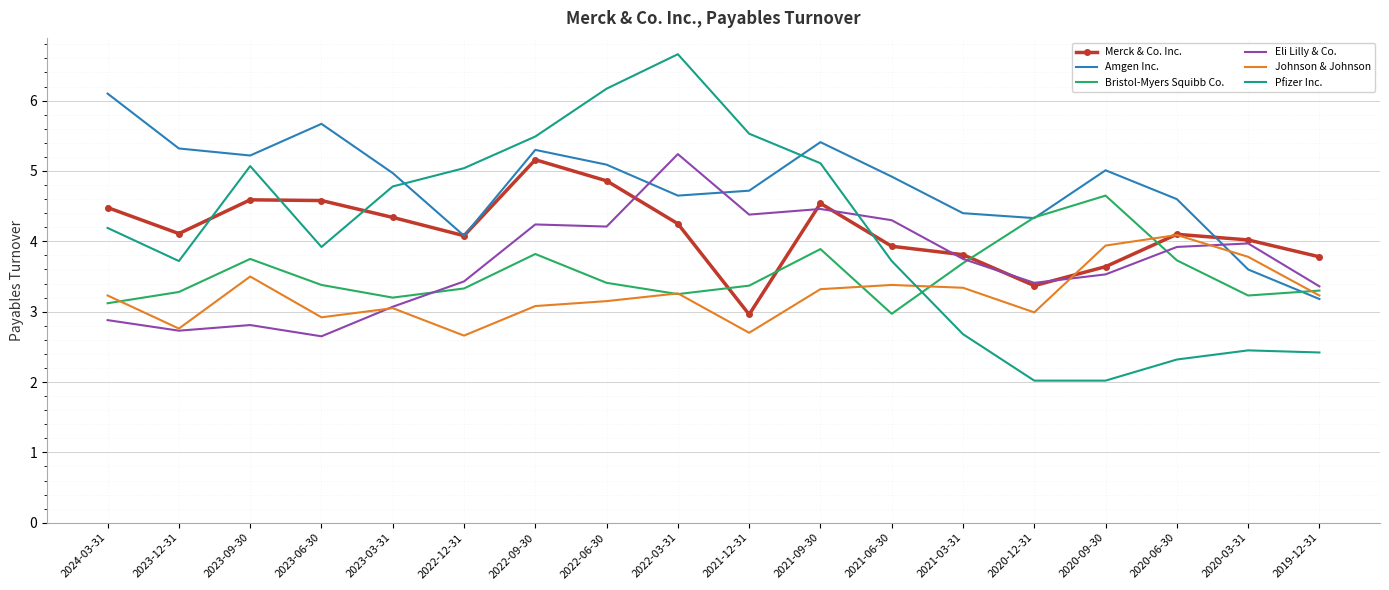

What is the sum of all Bristol-Myers Squibb Co. values?

63.7